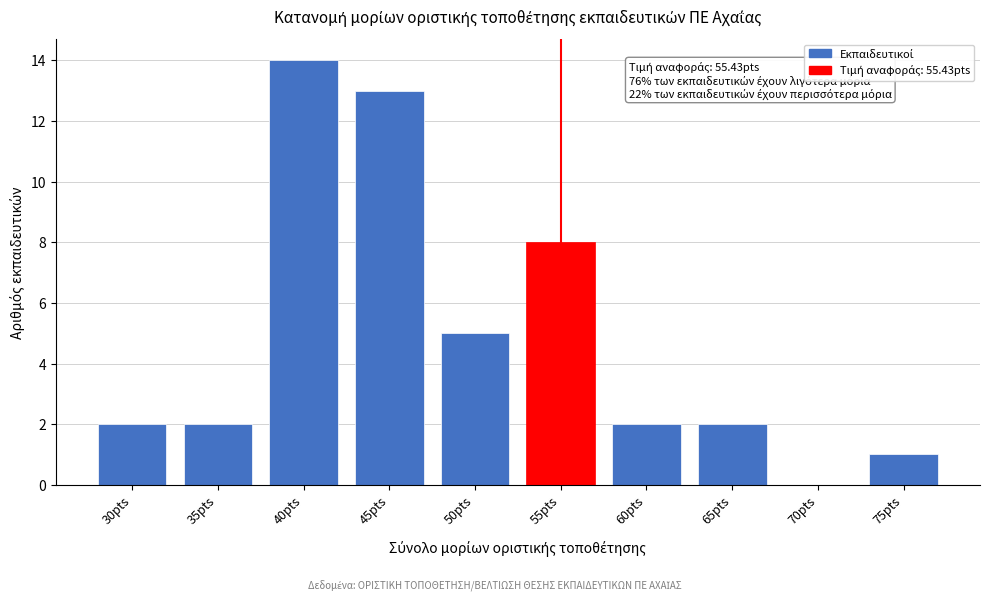

Reading right to left, list all the values displayed in this chart.

75pts=1	70pts=0	65pts=2	60pts=2	55pts=8	50pts=5	45pts=13	40pts=14	35pts=2	30pts=2